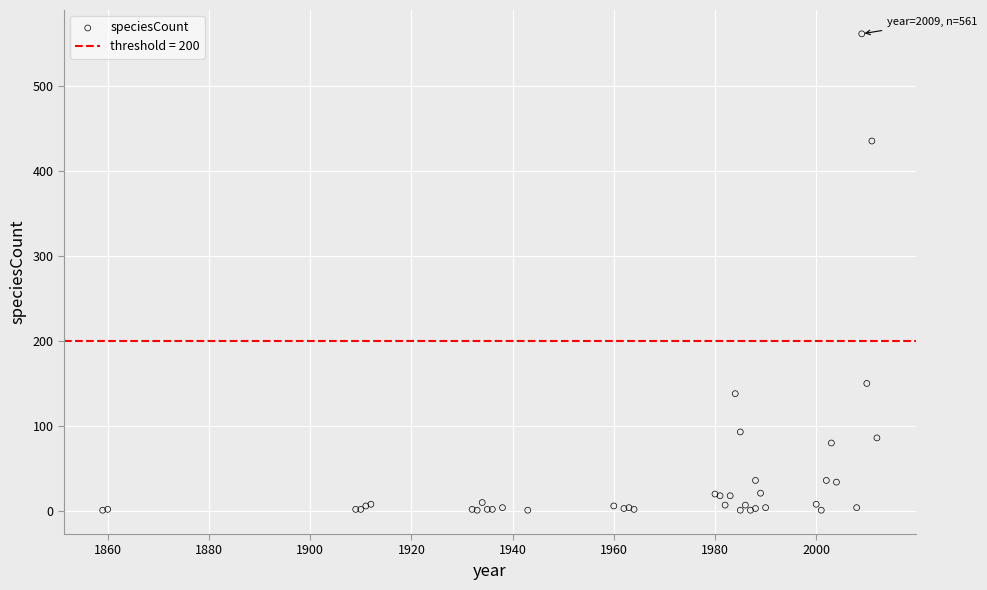

What Y value in the scatter plot is closest to 281?

150